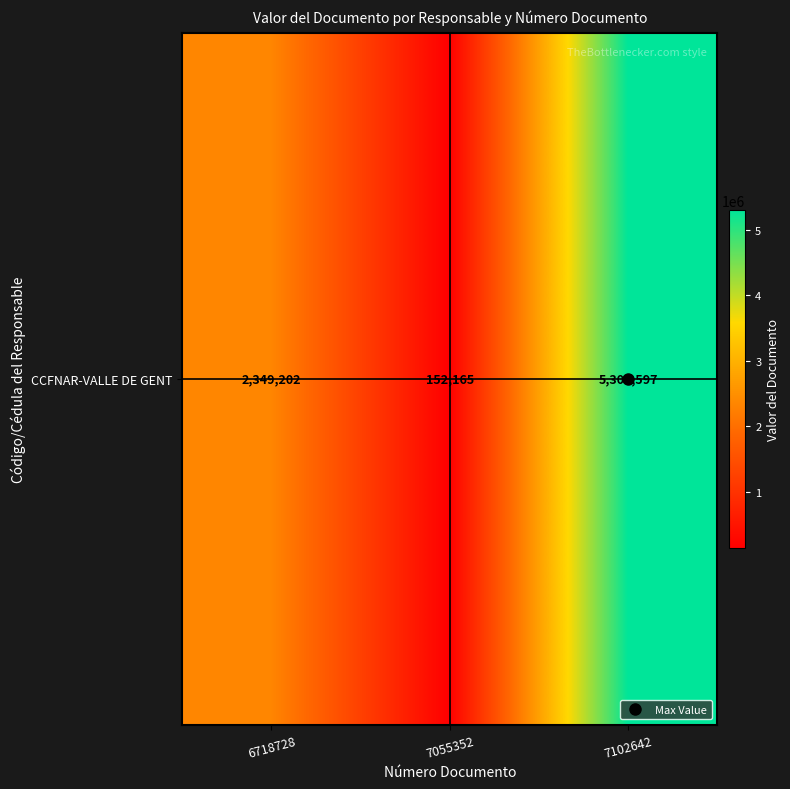

What is the change in value from 6718728 to 7055352?

-2197037